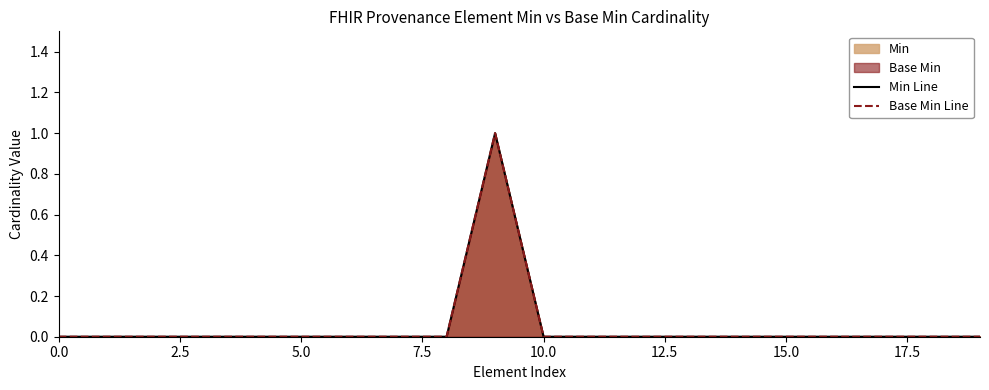

Count the Min Line values in the range 0 to 1.

20